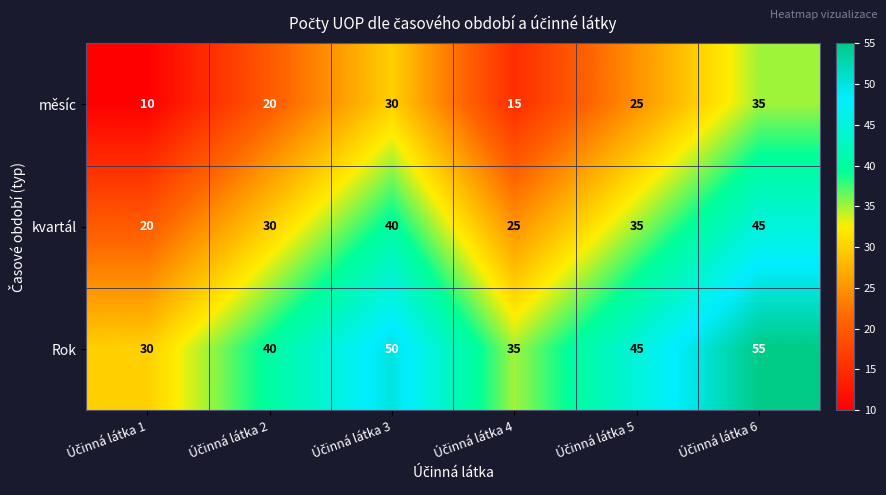

What is the difference between the maximum and minimum values in the kvartál series?

25